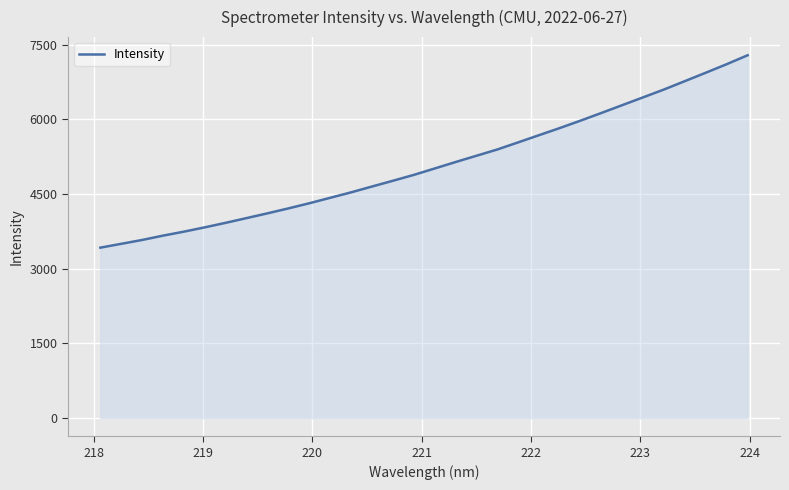

What is the smallest value displayed?

3423.3